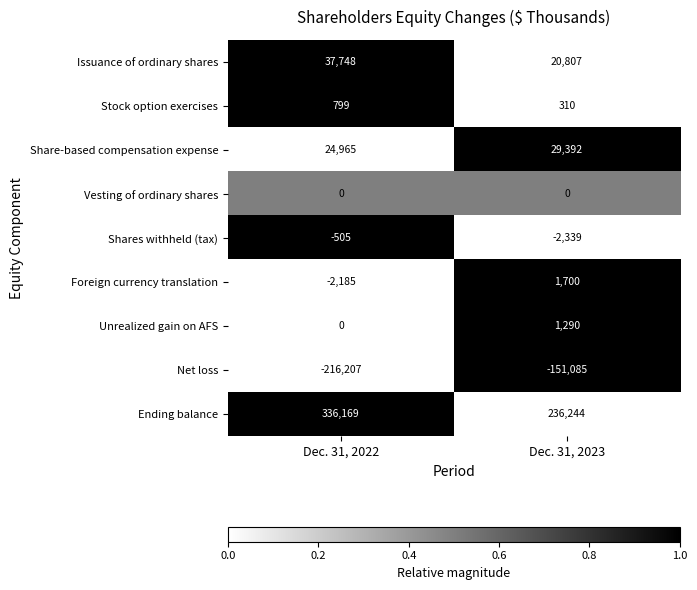

Which series has the largest range (max minus min)?

Ending balance